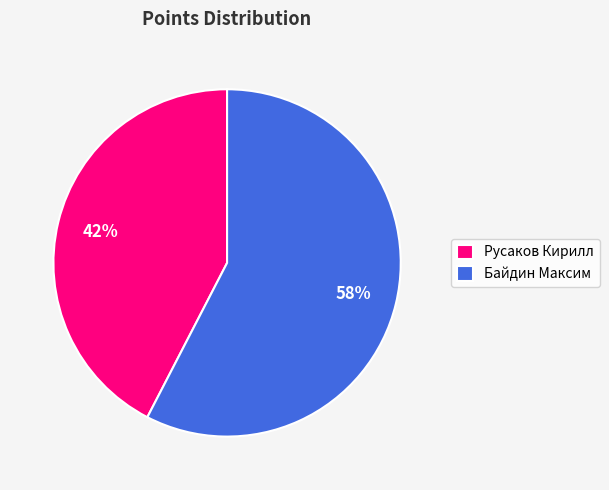

Which slice is the largest?

Байдин Максим